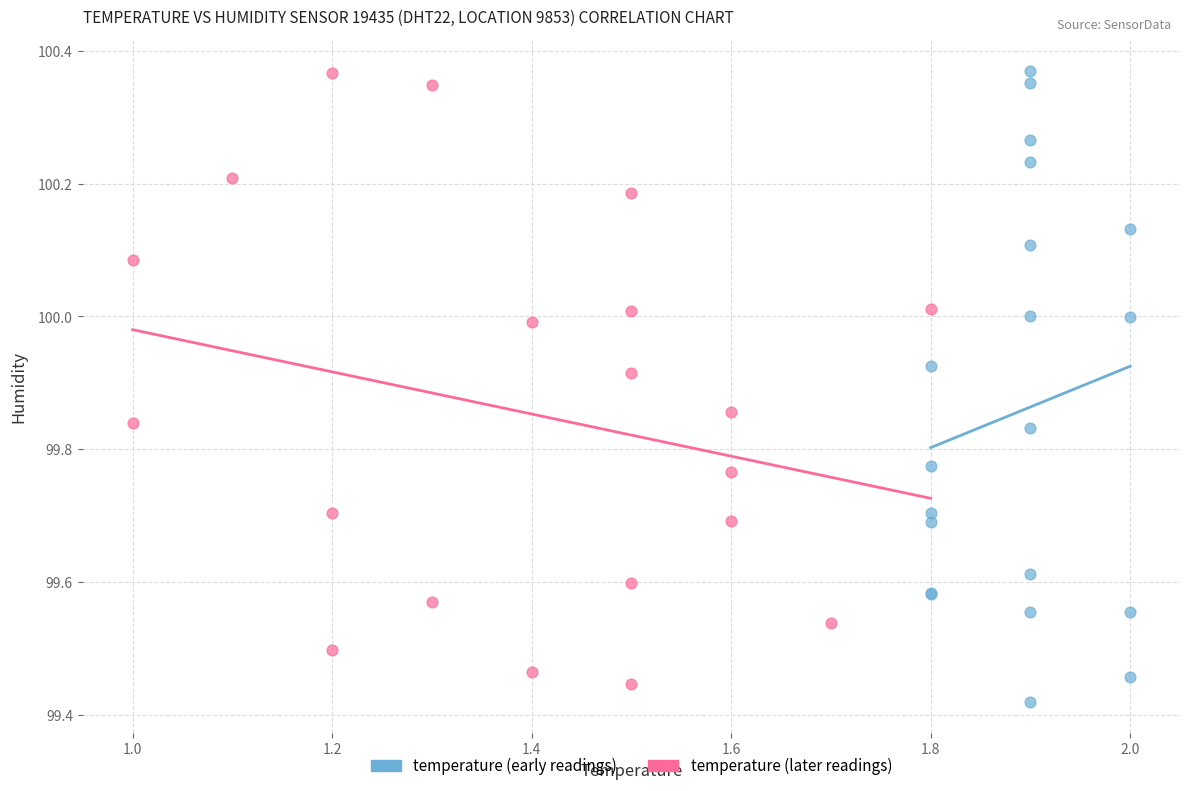

What are all the series names shown in the legend?

temperature (early readings), temperature (later readings)